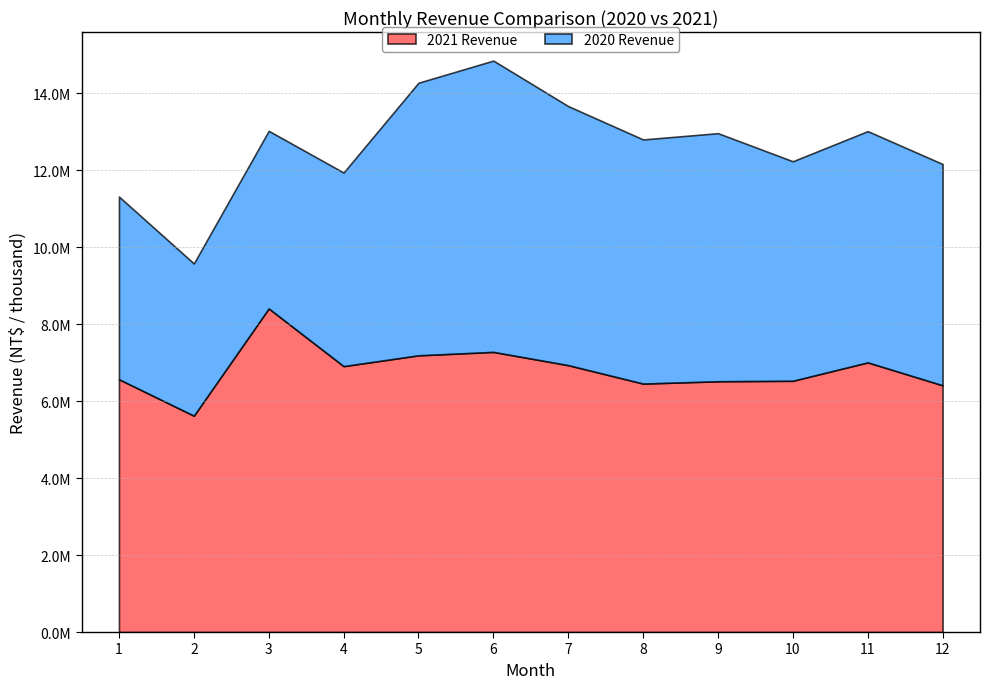

At which category is the sum across all series the highest?

6